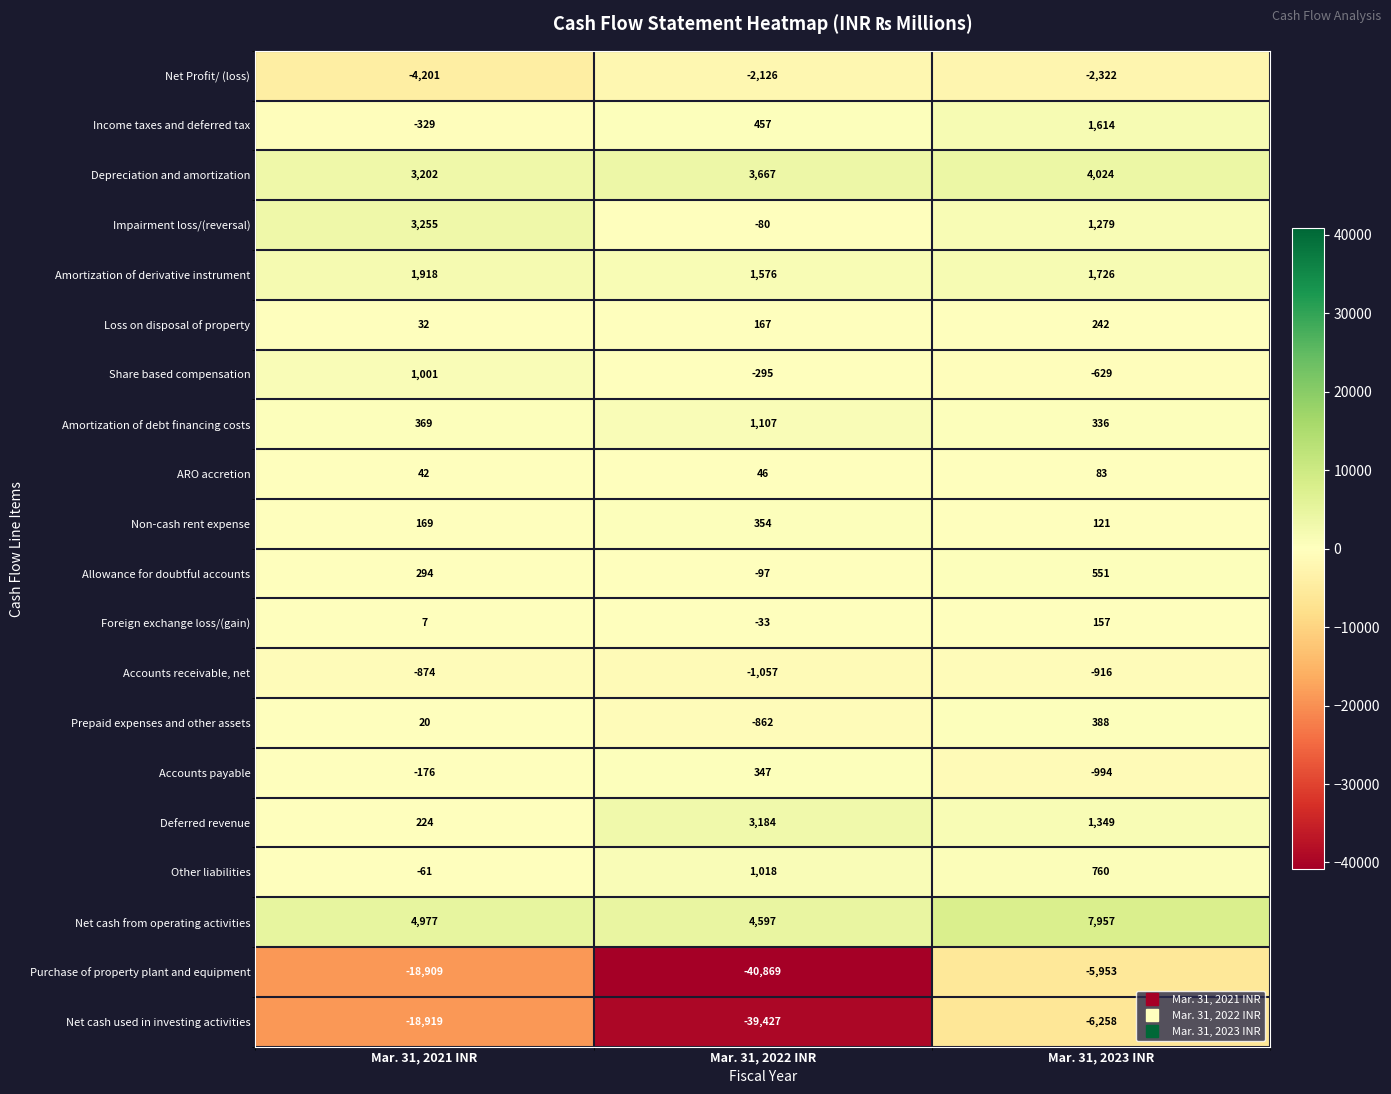

Which series has the widest spread of values?

Purchase of property plant and equipment